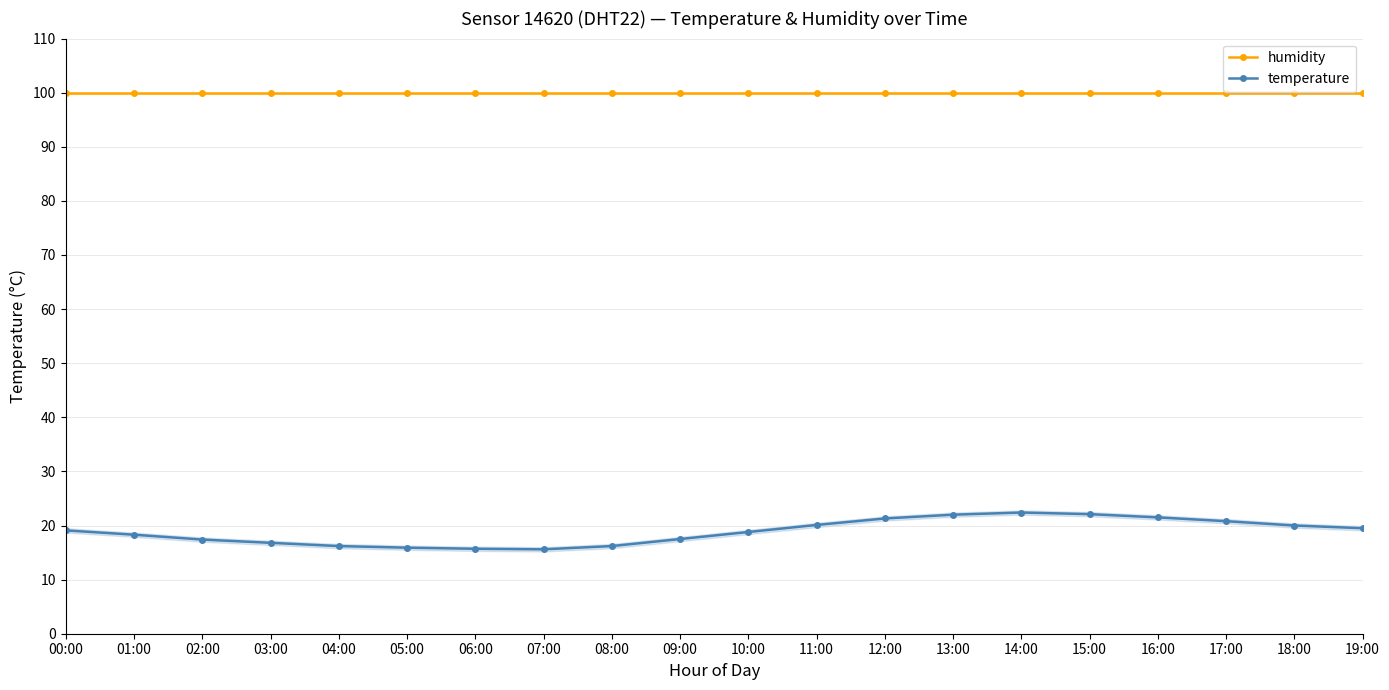

How many series are shown in this chart?

2